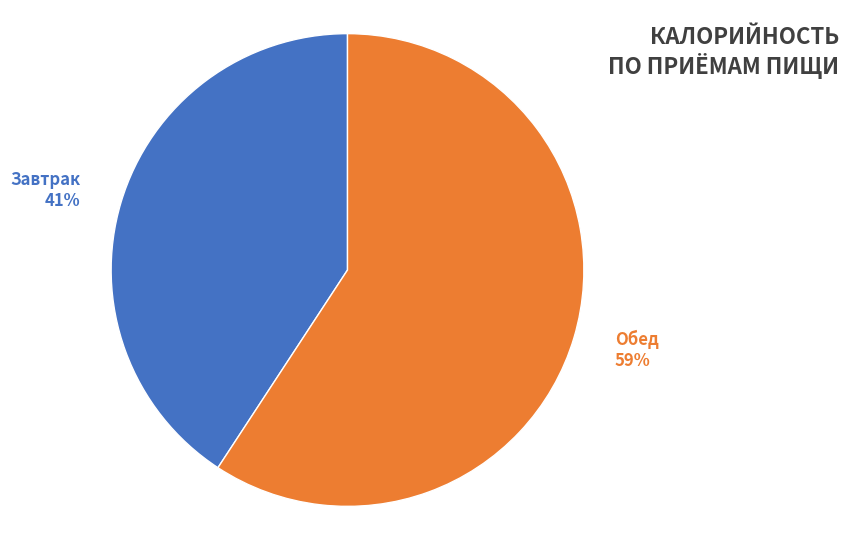

Which slice represents more than half of the pie?

Обед